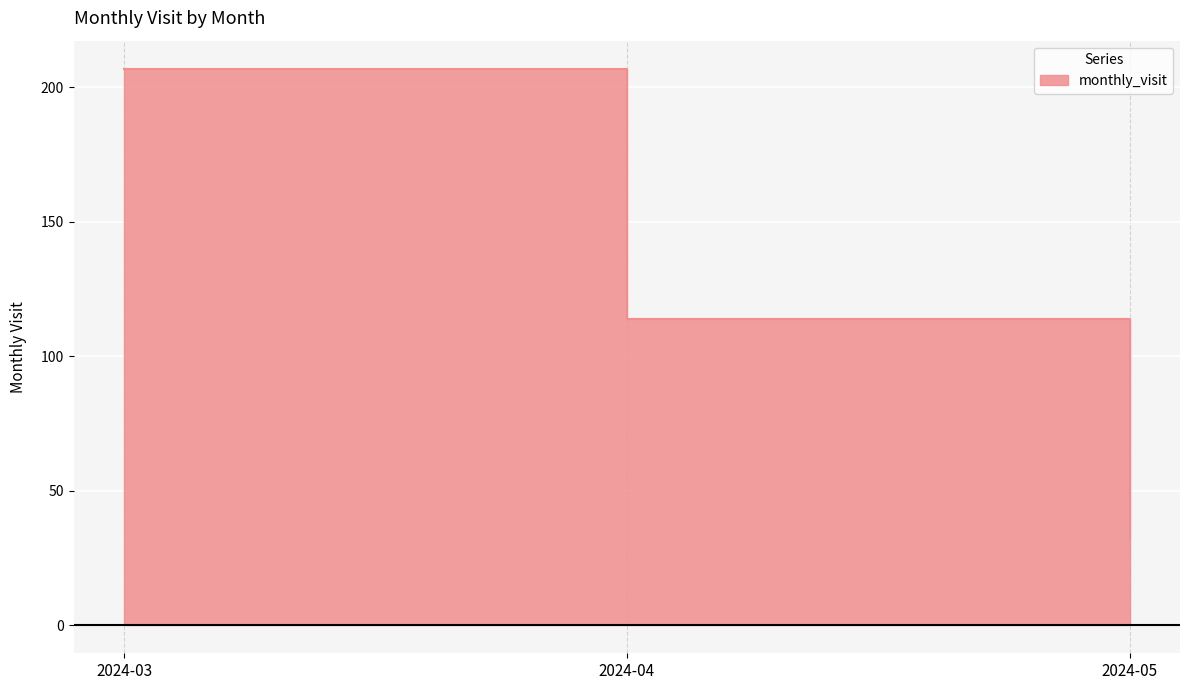

List the labels in order of value, smallest first.

2024-05, 2024-04, 2024-03